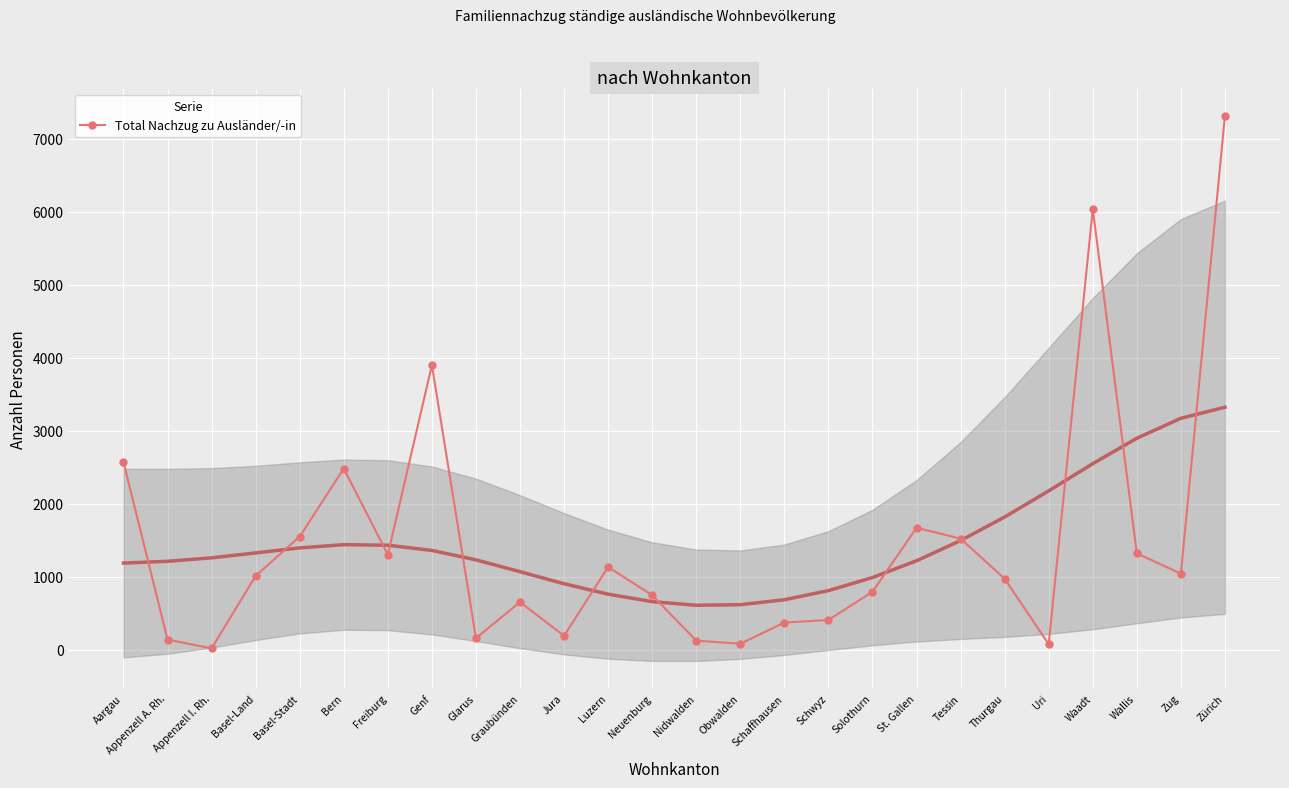

How many lines are shown in the chart?

1